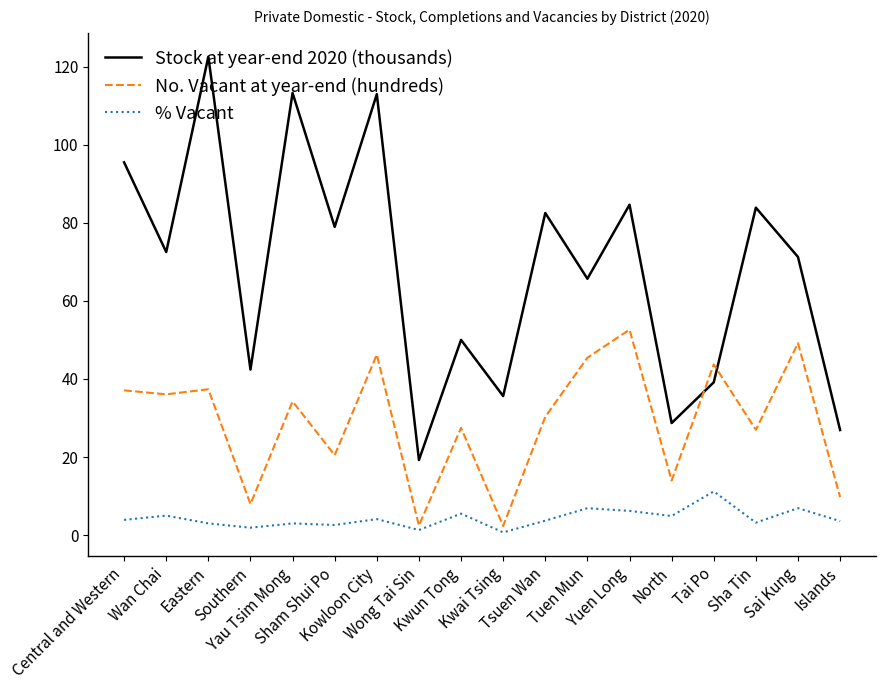

True or false: No. Vacant at year-end (hundreds) and Stock at year-end 2020 (thousands) cross at least once.

True